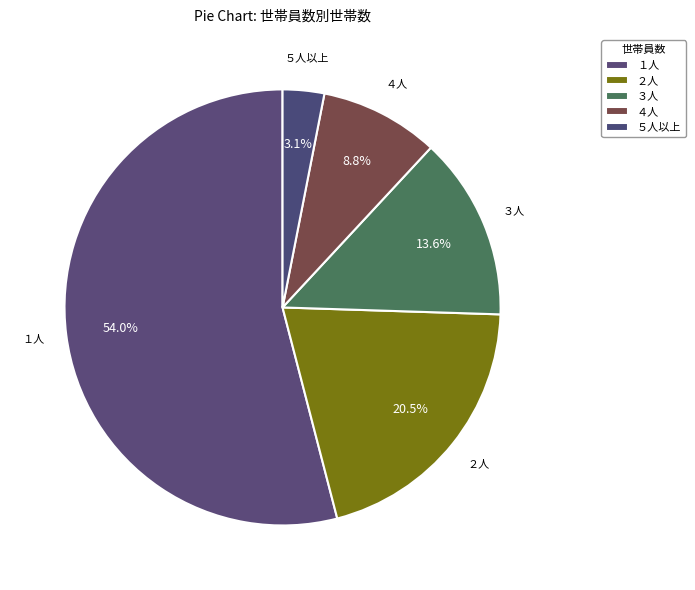

Do ２人 and １人 together represent more than half of the pie?

Yes